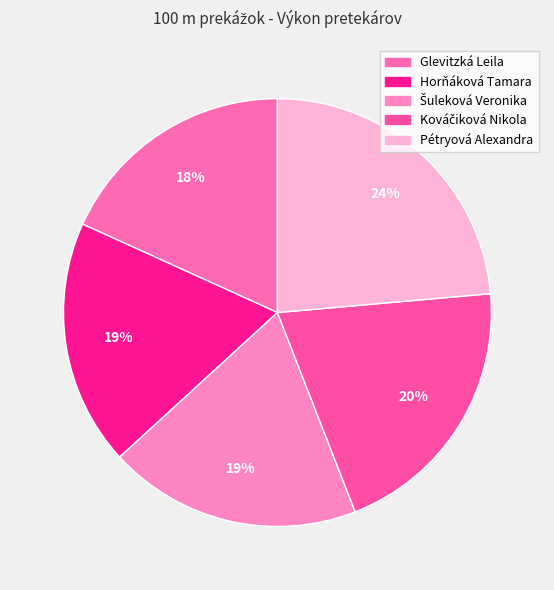

How many segments does this pie chart have?

5